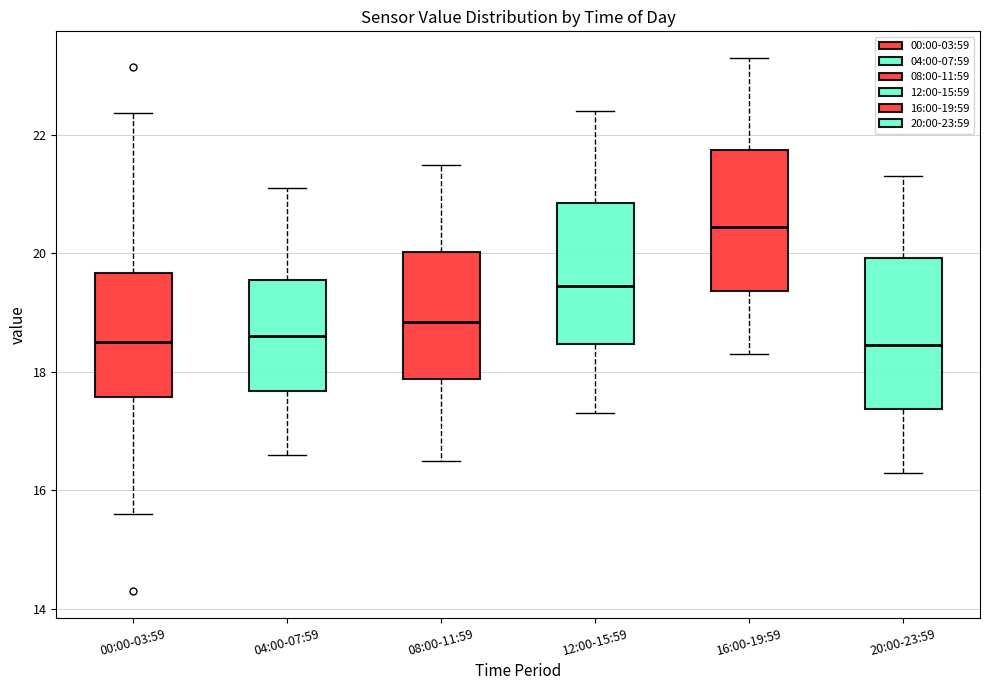

Where does the median line of the box for 08:00-11:59 sit on the y-axis? The values are not printed on the chart, so give them approximately, as read against the axis.

18.8